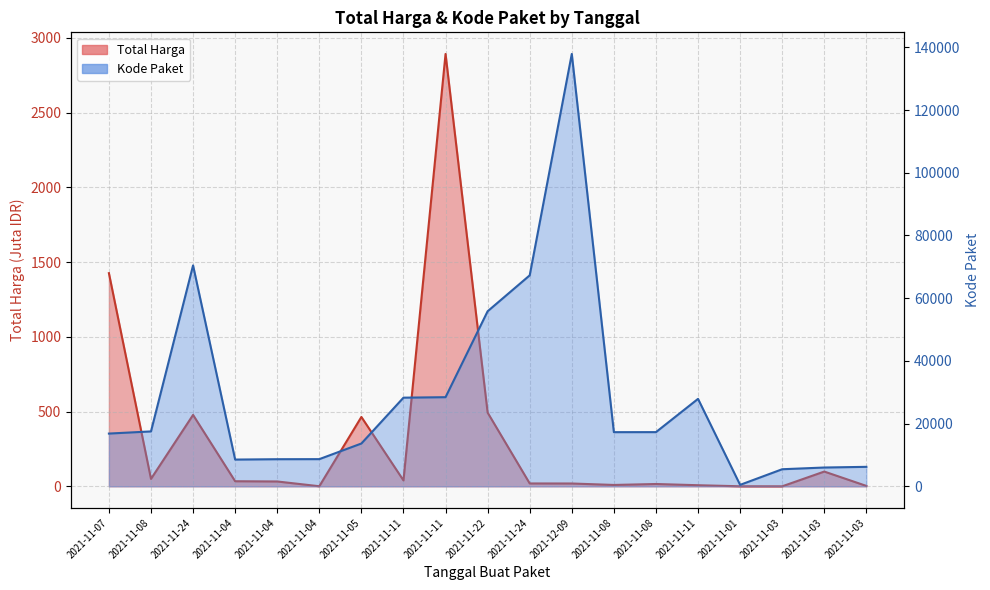

Rank the categories by Kode Paket value from lowest to highest.

2021-11-01, 2021-11-03, 2021-11-03, 2021-11-03, 2021-11-04, 2021-11-04, 2021-11-04, 2021-11-05, 2021-11-07, 2021-11-08, 2021-11-08, 2021-11-08, 2021-11-11, 2021-11-11, 2021-11-11, 2021-11-22, 2021-11-24, 2021-11-24, 2021-12-09